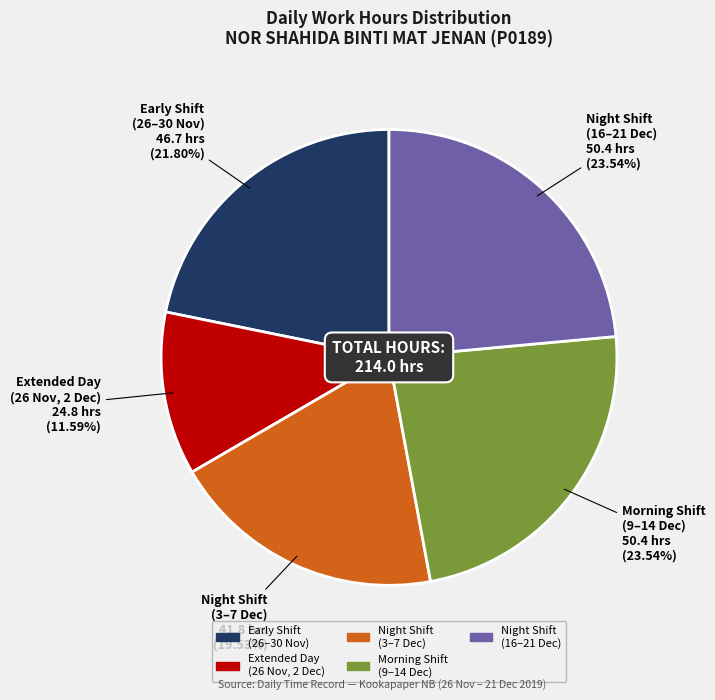

Does any single category account for the majority?

No